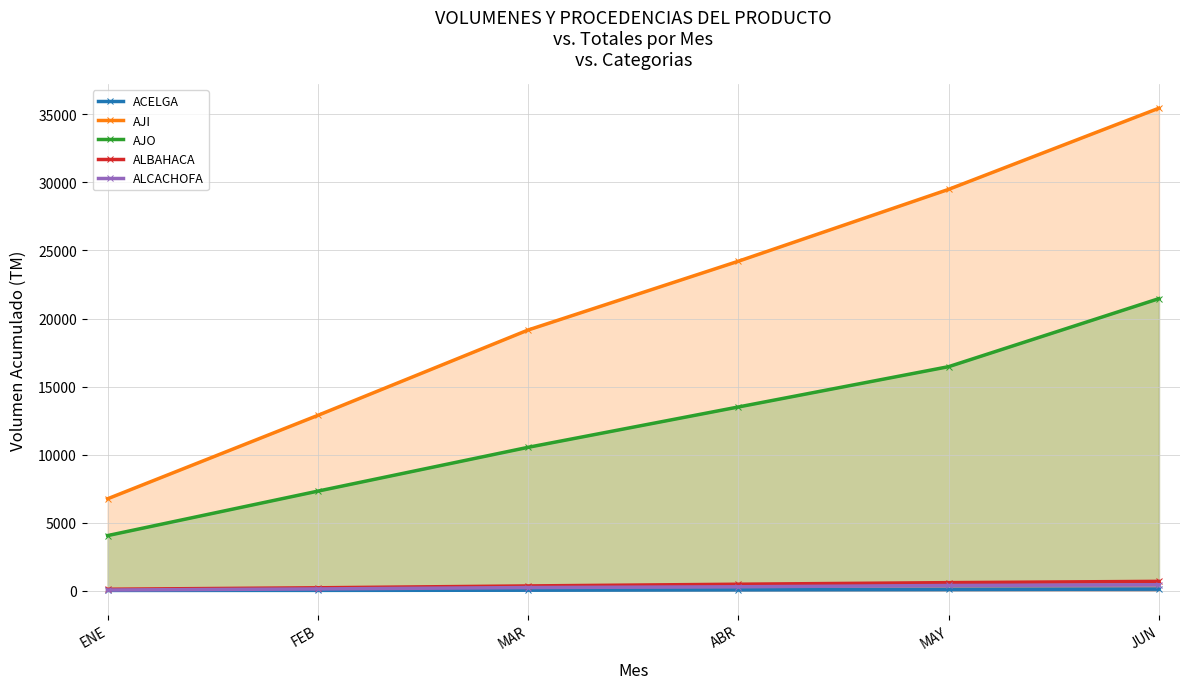

What is the spread (max minus min) of values at JUN?

35346